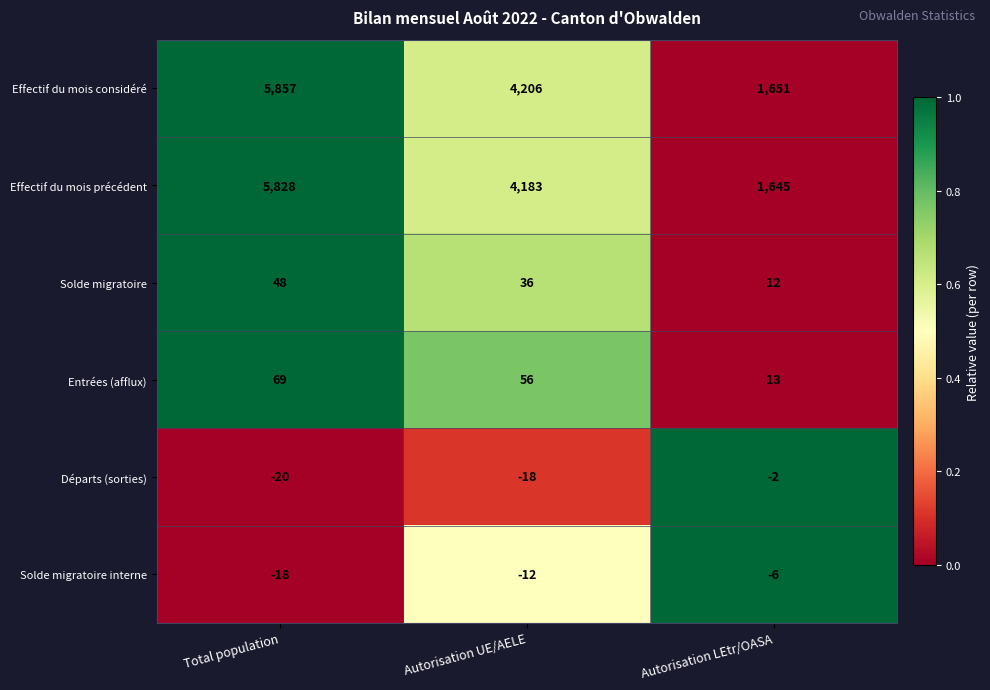

True or false: Entrées (afflux) has a value of 13 at Autorisation LEtr/OASA.

True